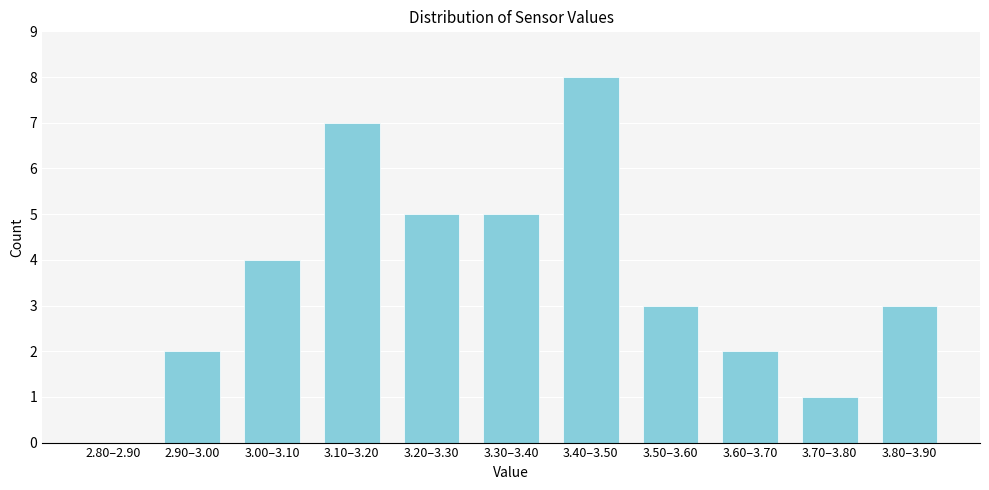

Reading left to right, list all the values displayed in this chart.

2.80–2.90=0	2.90–3.00=2	3.00–3.10=4	3.10–3.20=7	3.20–3.30=5	3.30–3.40=5	3.40–3.50=8	3.50–3.60=3	3.60–3.70=2	3.70–3.80=1	3.80–3.90=3